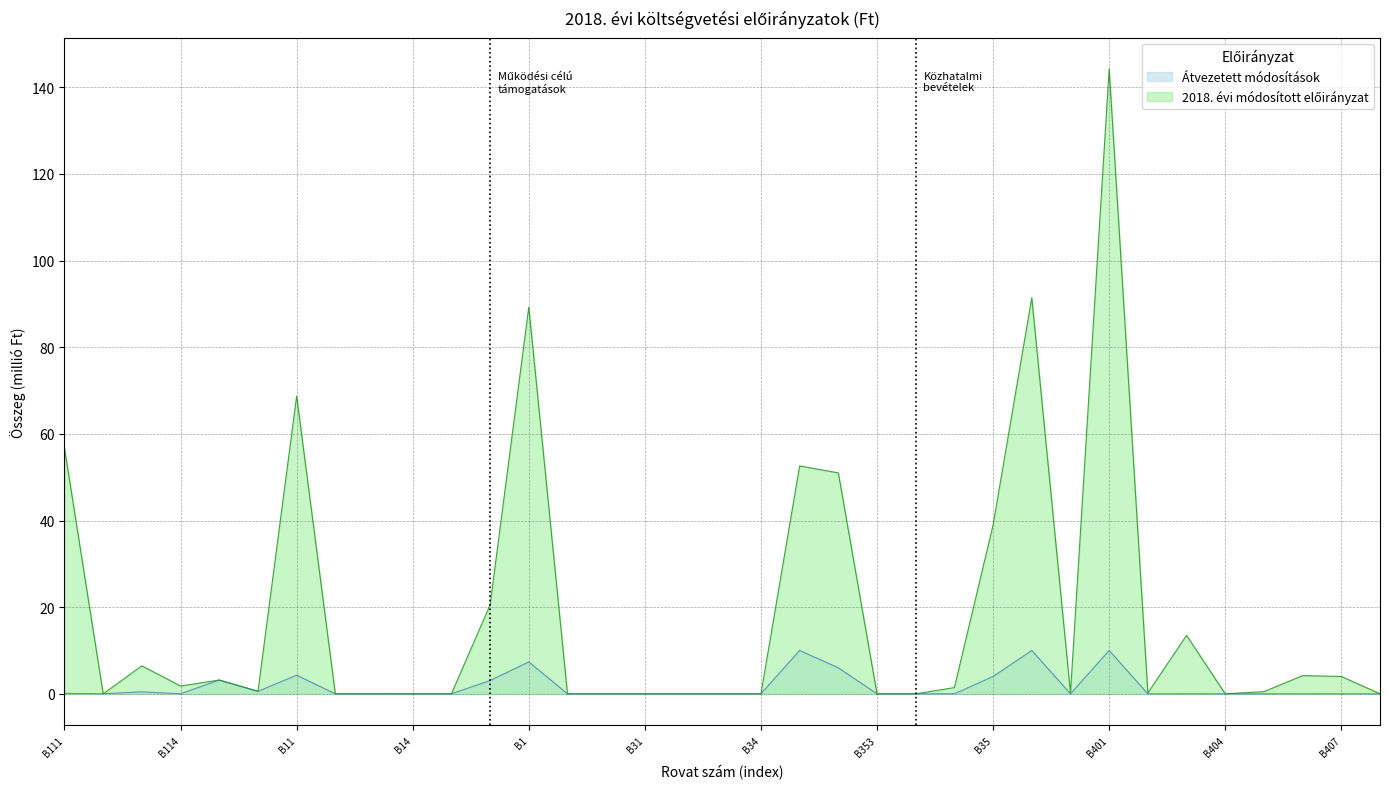

Reading left to right, list all the values displayed in this chart.

Átvezetett módosítások: B111=0.1	B112=0.0	B113=0.5	B114=0.0	B115=3.2	B116=0.6	B11=4.3	B12=0.0	B13=0.0	B14=0.0	B15=0.0	B16=3.1	B1=7.4	B311=0.0	B312=0.0	B31=0.0	B32=0.0	B33=0.0	B34=0.0	B351=10.0	B352=6.0	B353=0.0	B354=0.0	B355=0.0	B35=4.0	B36=10.0	B3=0.0	B401=10.0	B402=0.0	B403=0.0	B404=0.0	B405=0.0	B406=0.0	B407=0.0	B408=0.0
2018. évi módosított előirányzat: B111=56.7	B112=0.0	B113=6.5	B114=1.8	B115=3.2	B116=0.6	B11=68.7	B12=0.0	B13=0.0	B14=0.0	B15=0.0	B16=20.5	B1=89.3	B311=0.0	B312=0.0	B31=0.0	B32=0.0	B33=0.0	B34=0.0	B351=52.6	B352=51.0	B353=0.0	B354=0.0	B355=1.4	B35=39.0	B36=91.4	B3=0.2	B401=144.2	B402=0.2	B403=13.5	B404=0.0	B405=0.5	B406=4.2	B407=4.0	B408=0.0